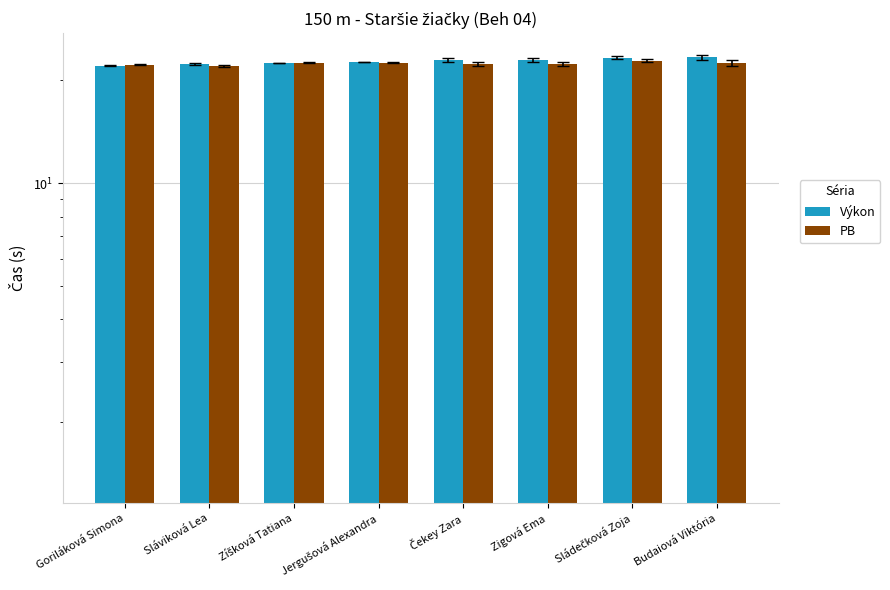

Which series has the widest spread of values?

Výkon